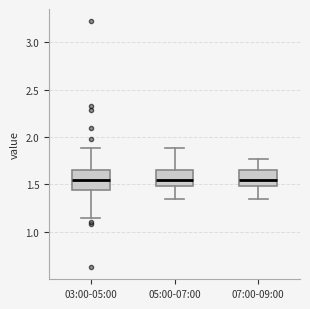

Where does the upper whisker of the box for 07:00-09:00 end on the y-axis? The values are not printed on the chart, so give them approximately, as read against the axis.

1.75